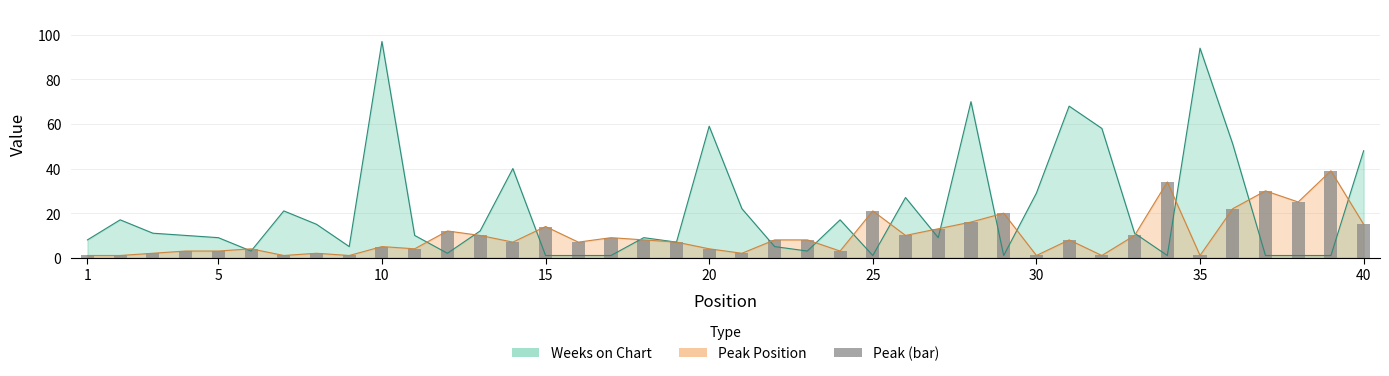

What is the difference between the highest and lowest values at 22?

3